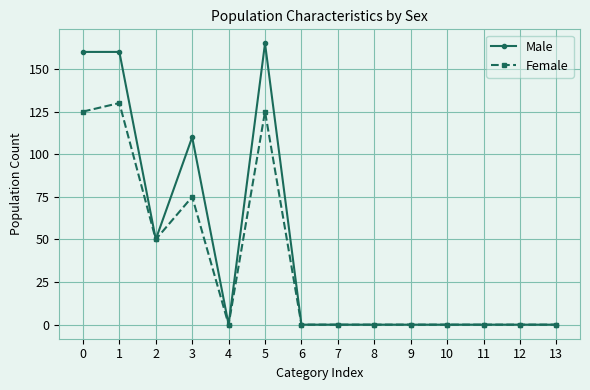

How many lines are shown in the chart?

2